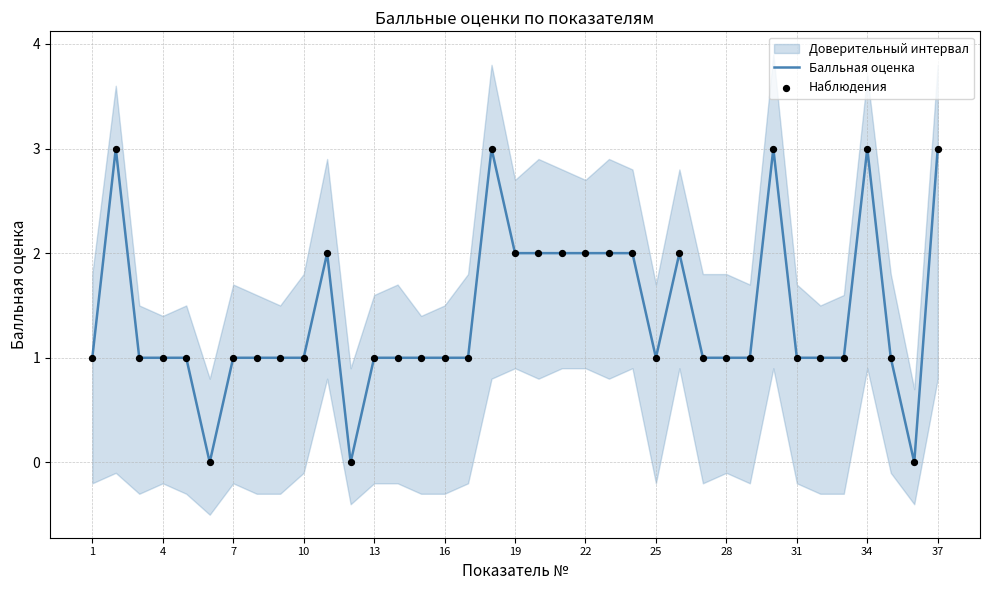

Which series has the widest spread of Y values?

Балльная оценка